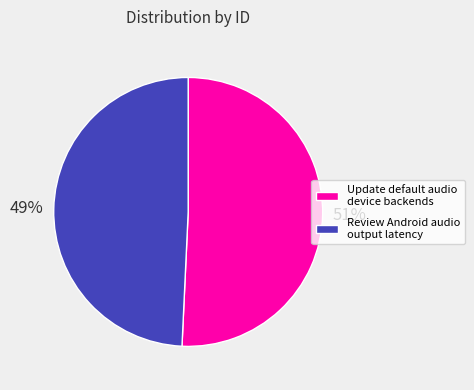

Do Update default audio device backends and Review Android audio output latency together represent more than half of the pie?

Yes